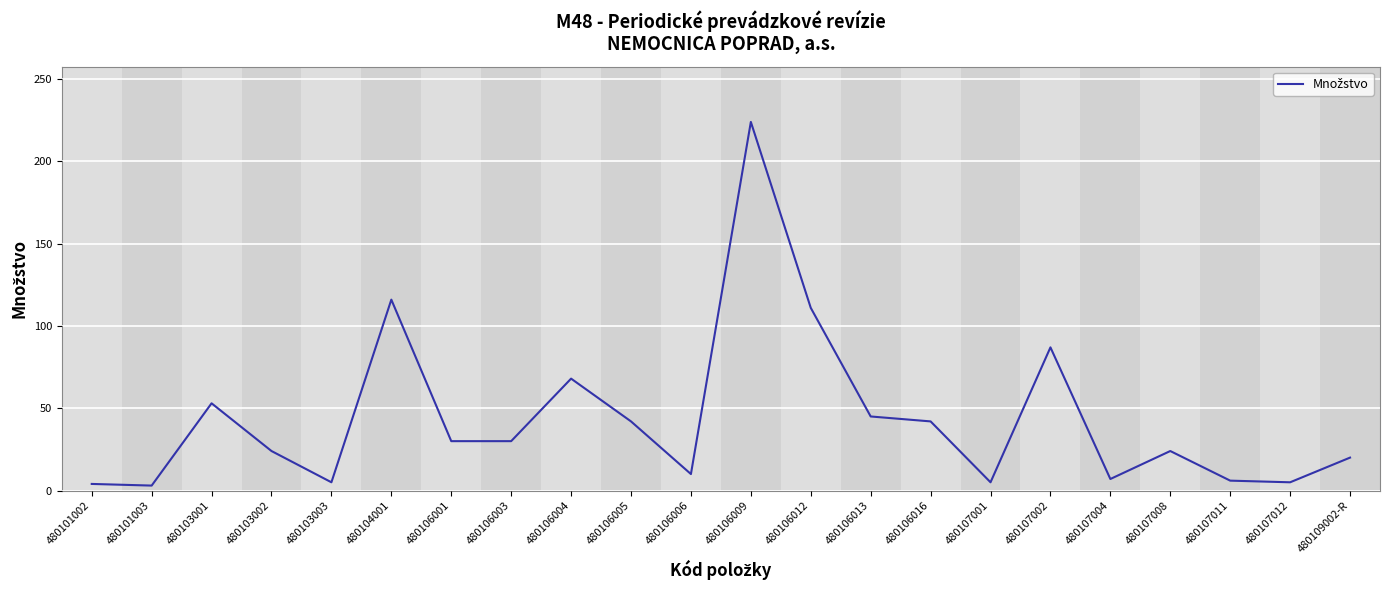

How many interior local peaks (higher than both neighbors) does the data have?

6